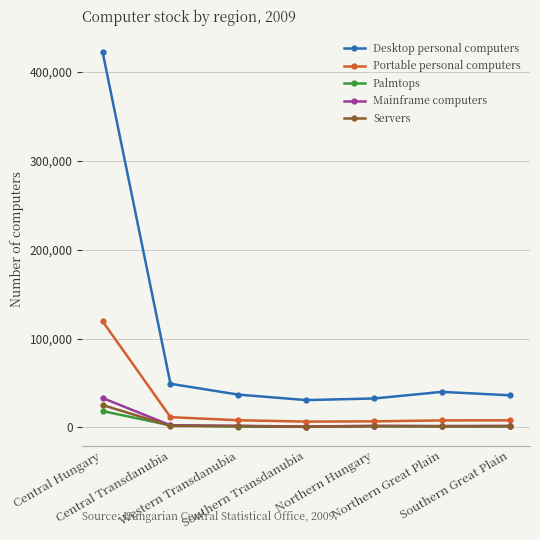

The Servers series shows 1406 at Northern Great Plain. True or false?

True